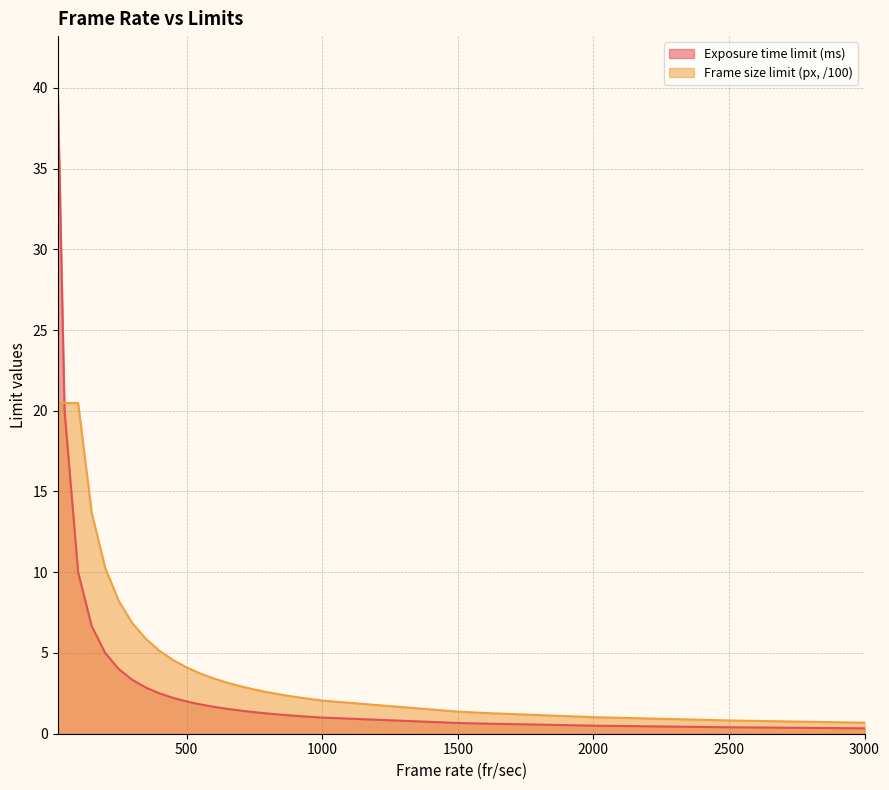

What is the average value of the Exposure time limit (ms) series?

4.4